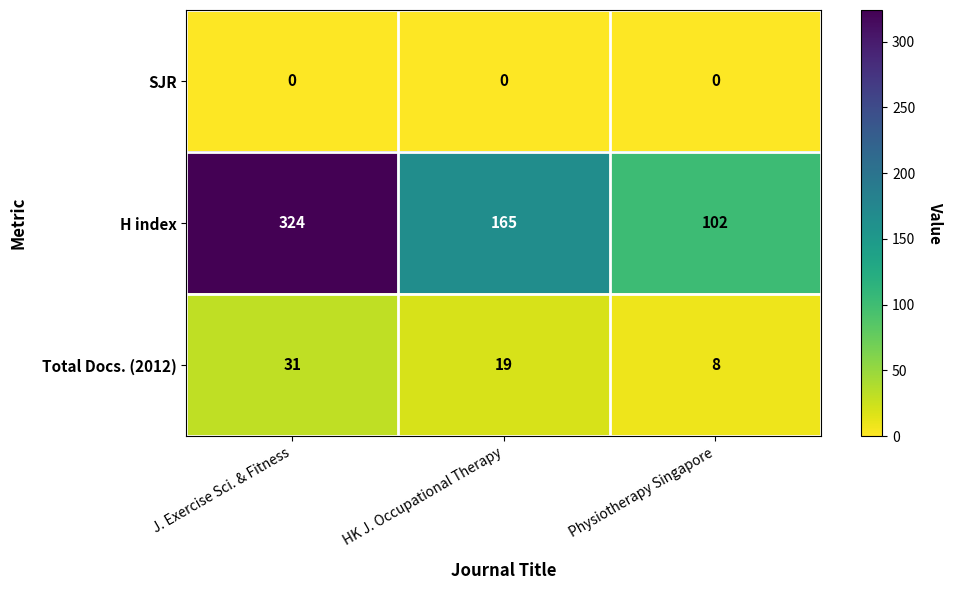

The Total Docs. (2012) series shows 5 at Physiotherapy Singapore. True or false?

False